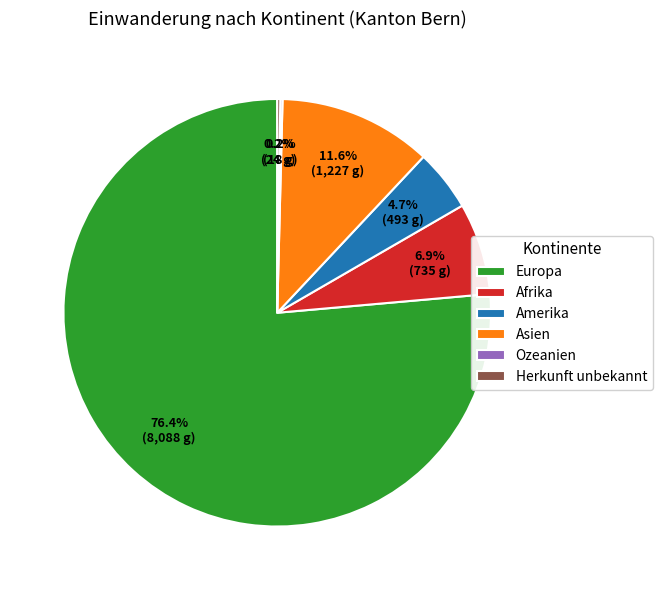

What portion of the pie excludes Europa?

23.6%